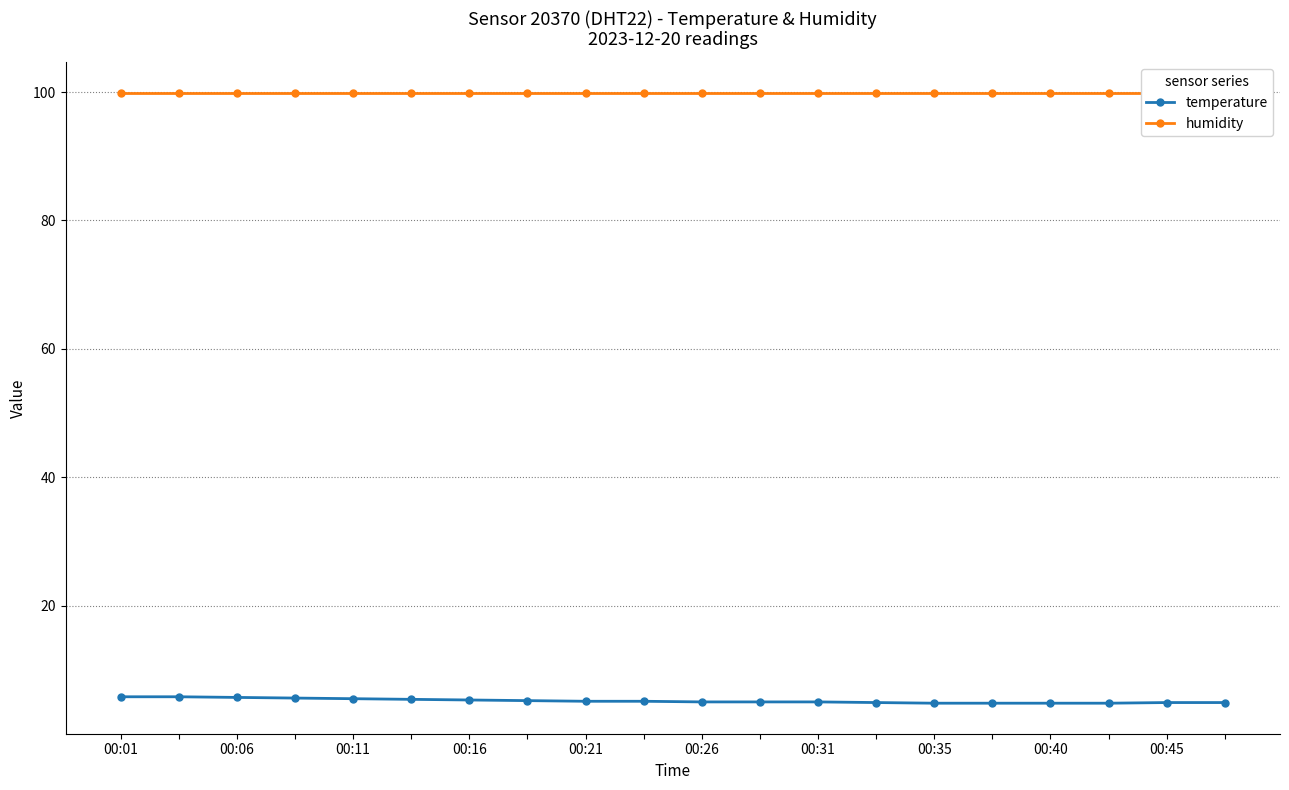

Is it true that temperature equals 5.5 at 00:21?

True